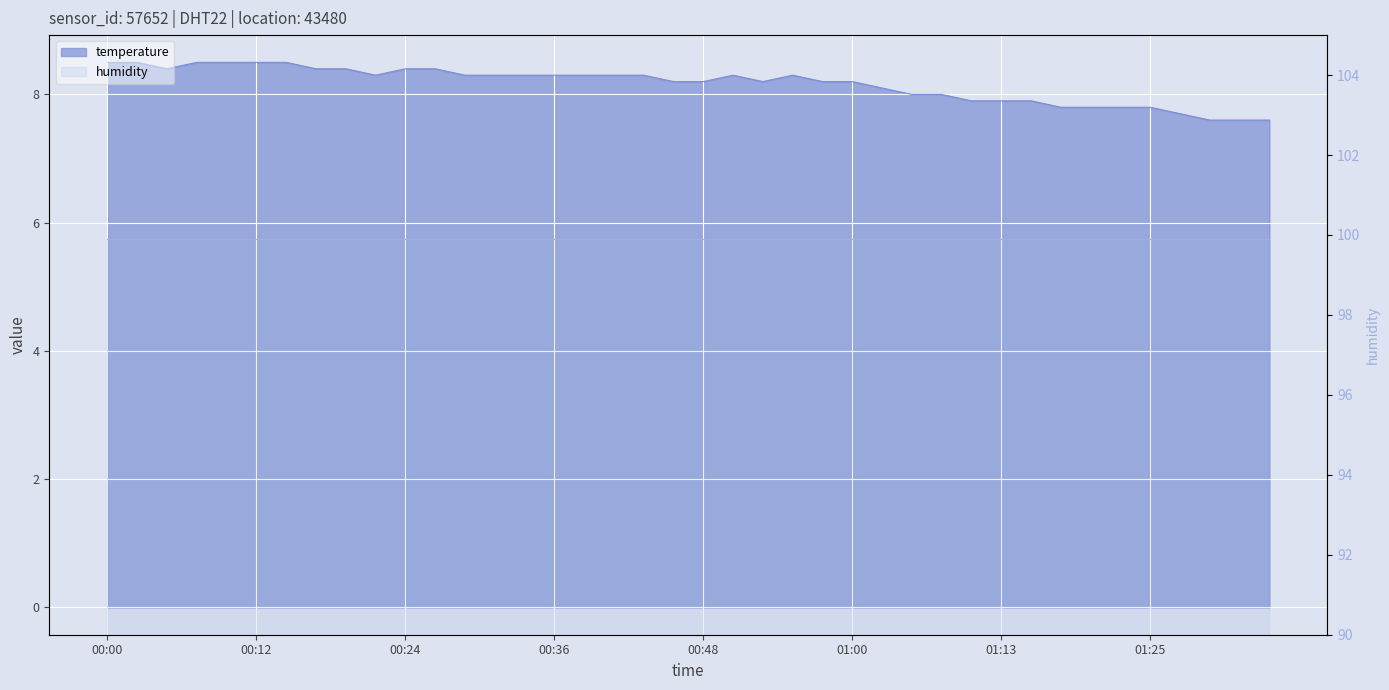

What is the smallest value displayed?

7.6